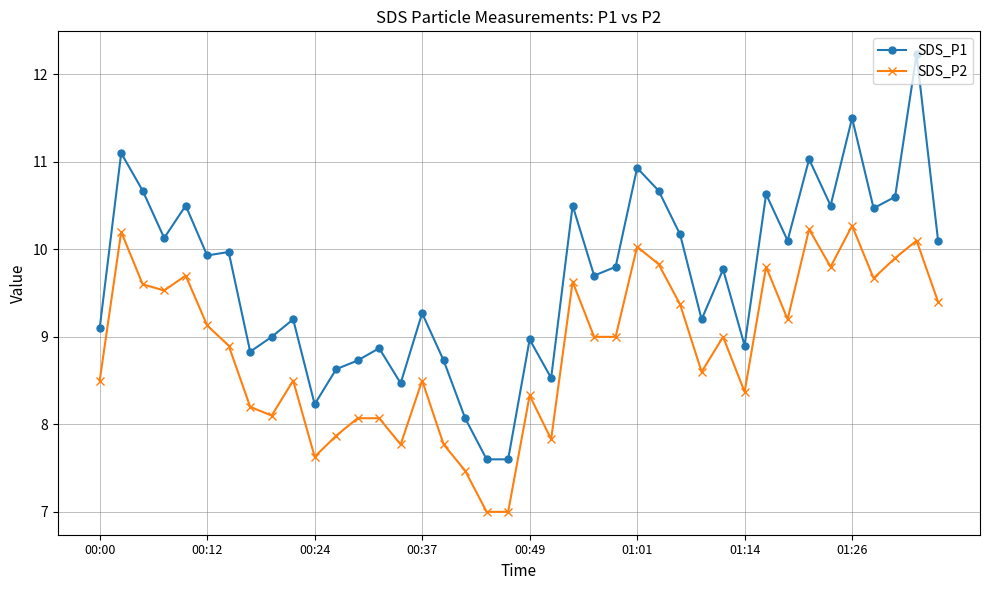

True or false: SDS_P2 has more than 0 interior local peaks.

True